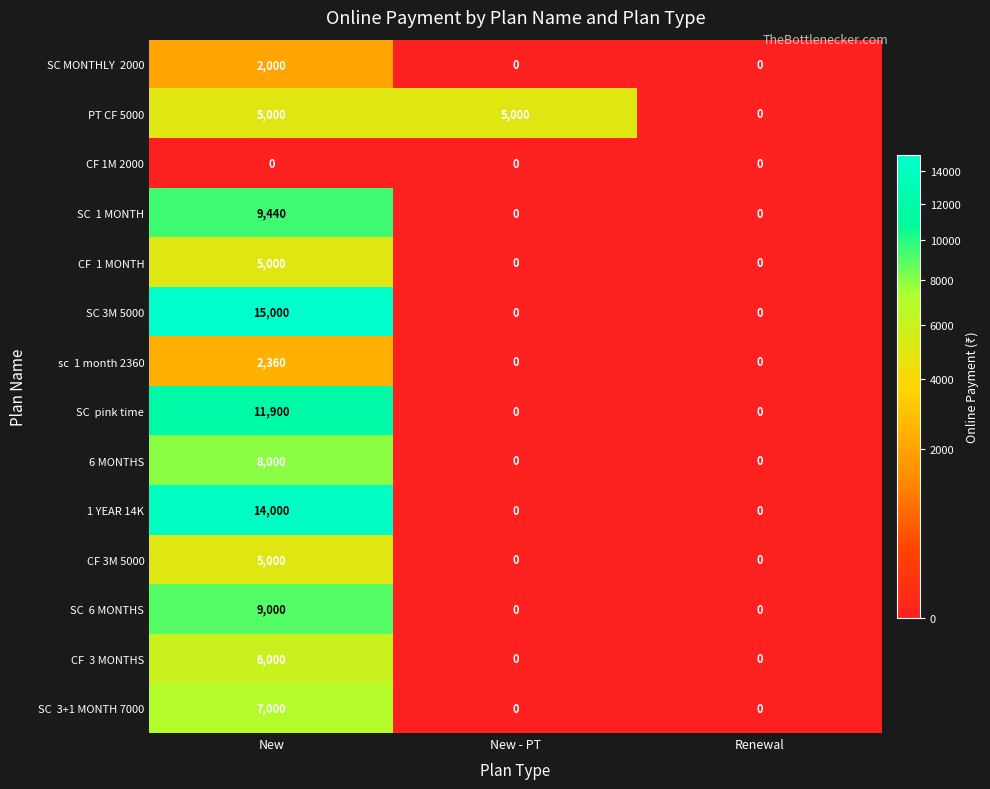

How many distinct data groups are displayed?

14